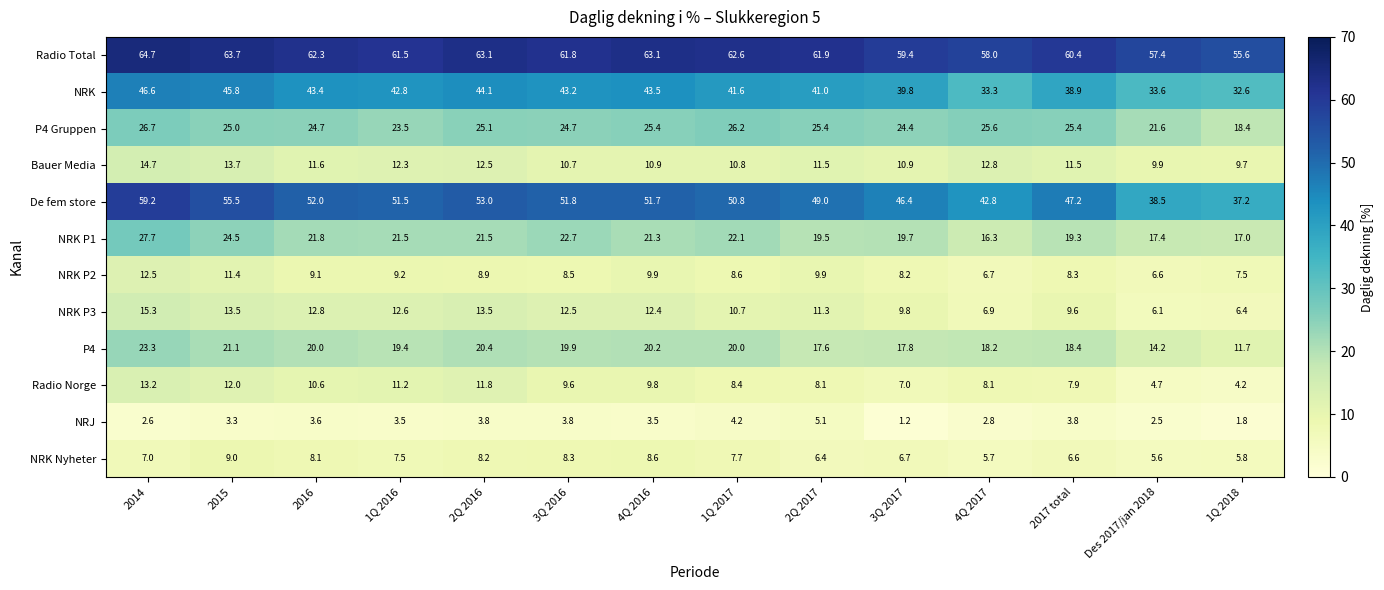

What is the minimum value shown in the chart?

1.2